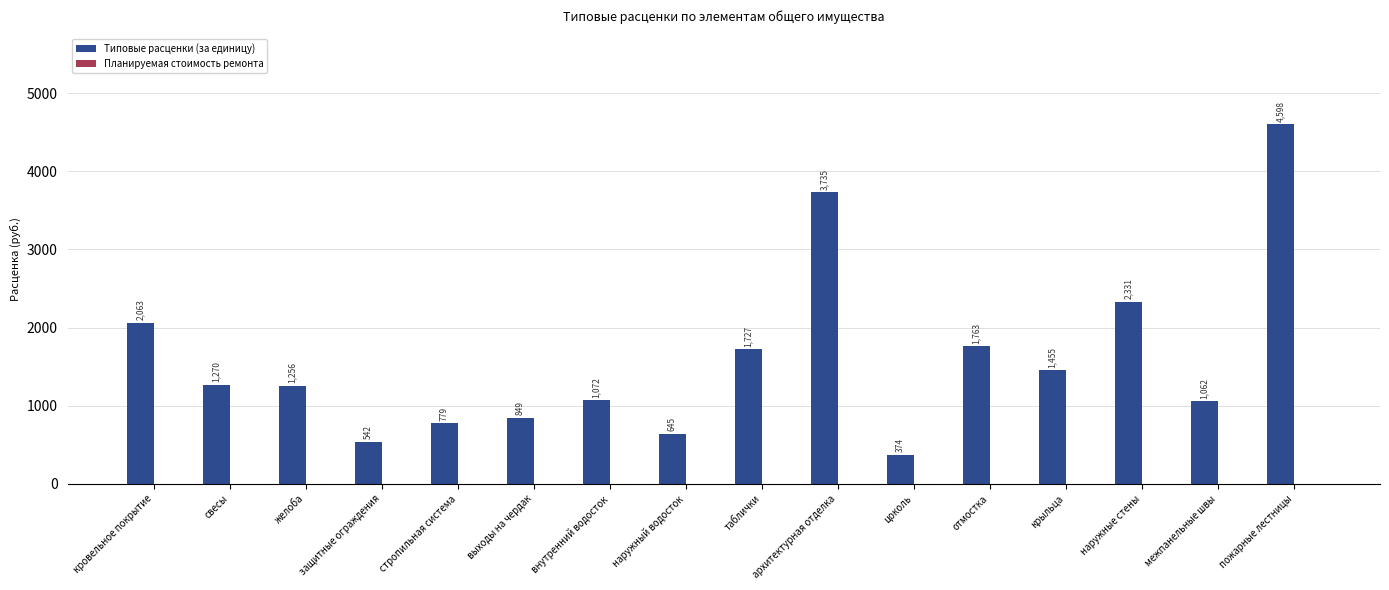

What is the label of the 14th bar from the right?

желоба